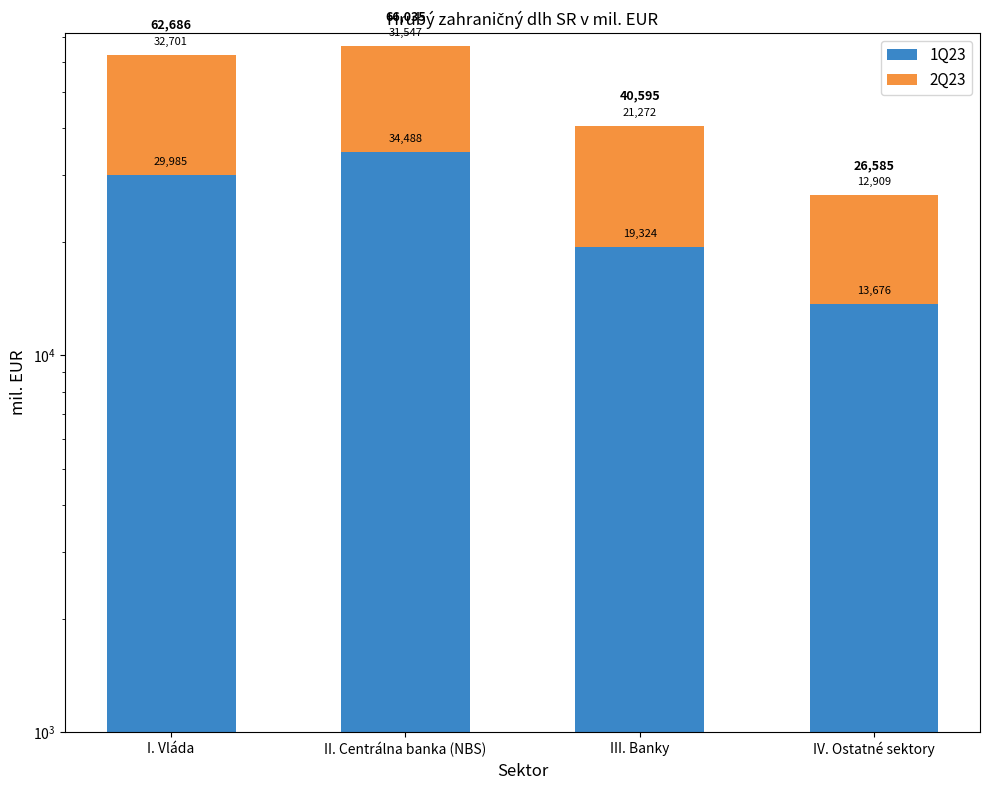

True or false: 1Q23 has a value of 39398.1 at I. Vláda.

False